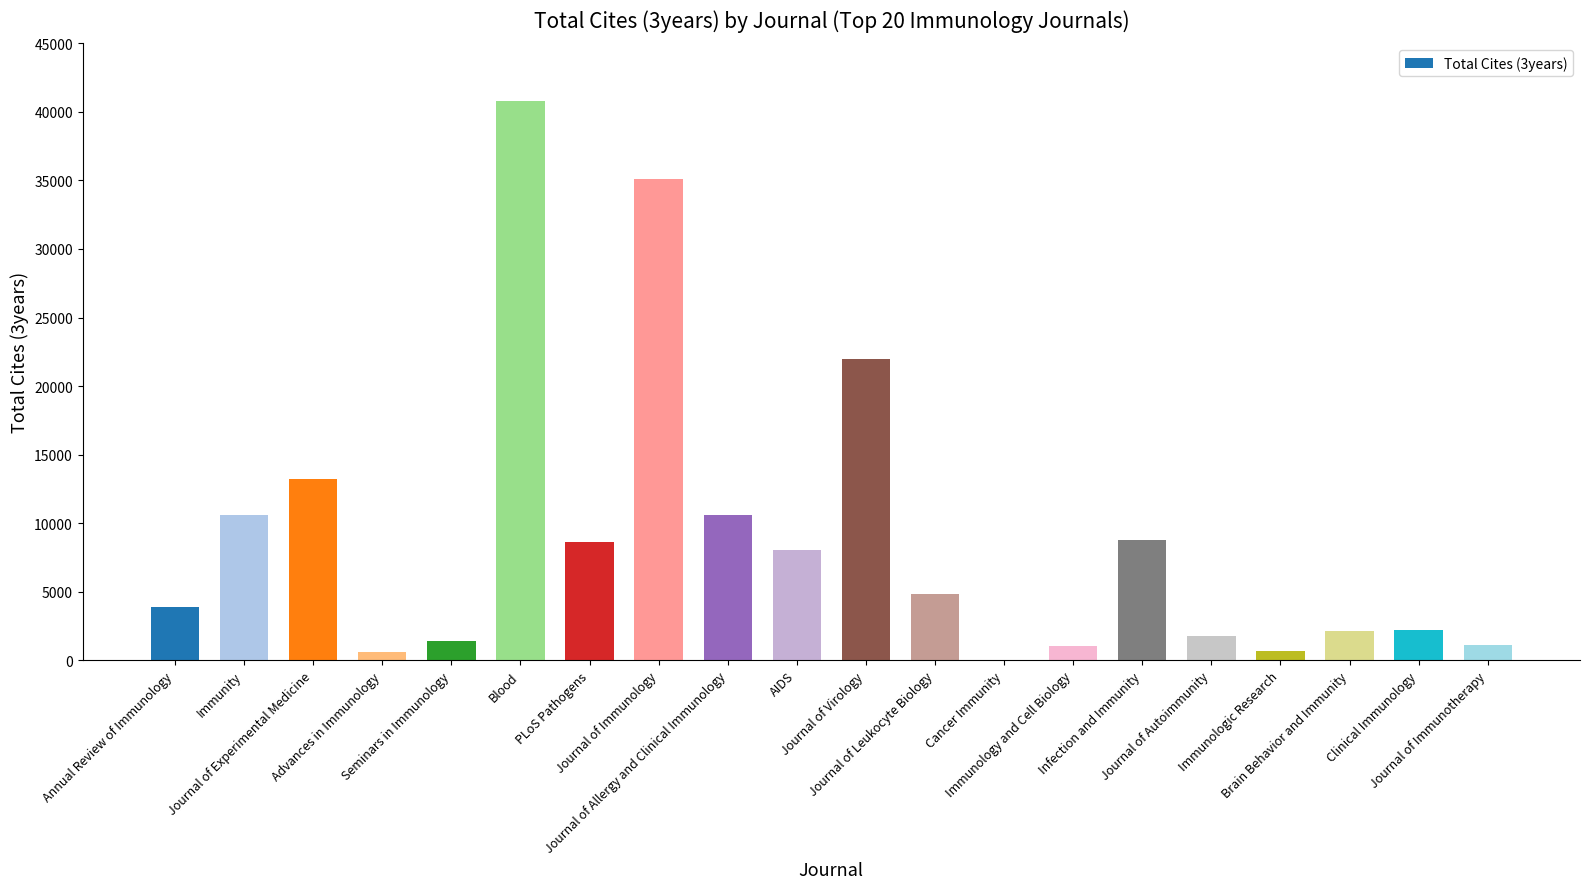

At which label is the value closest to 20390?

Journal of Virology